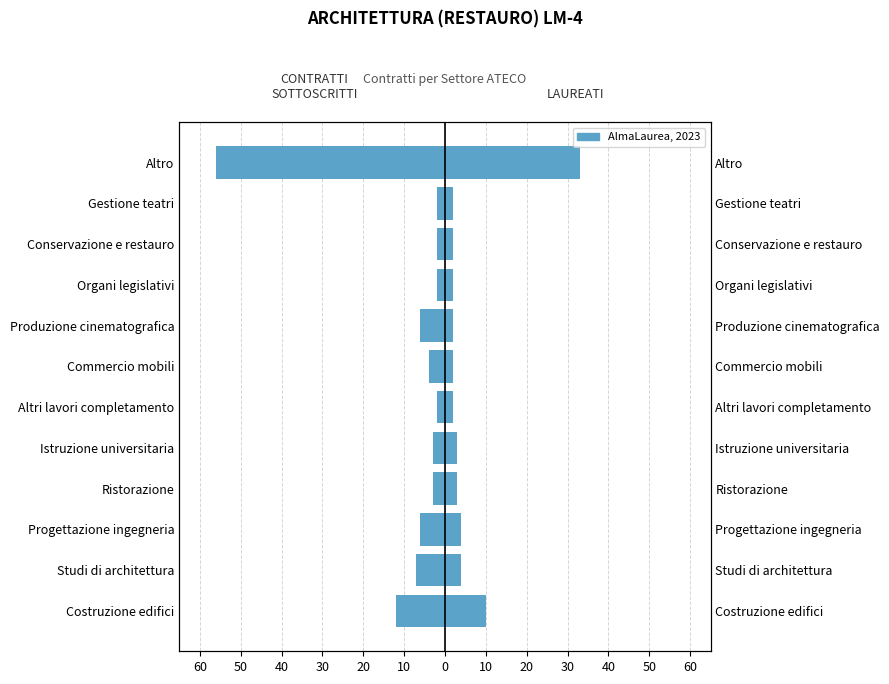

What is the sum of all LAUREATI values?

69